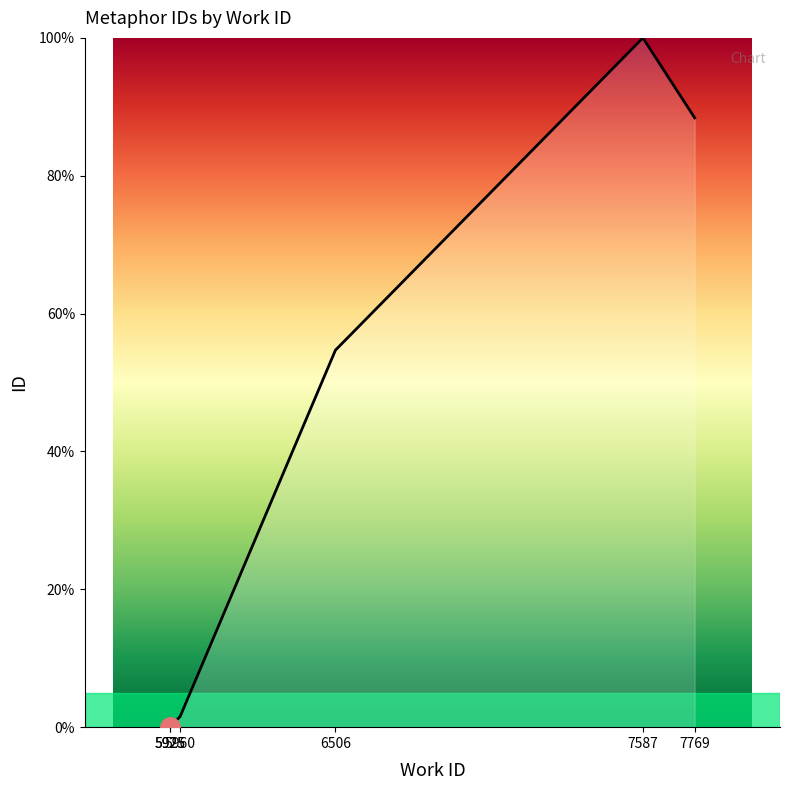

How many data points are above 54?

3